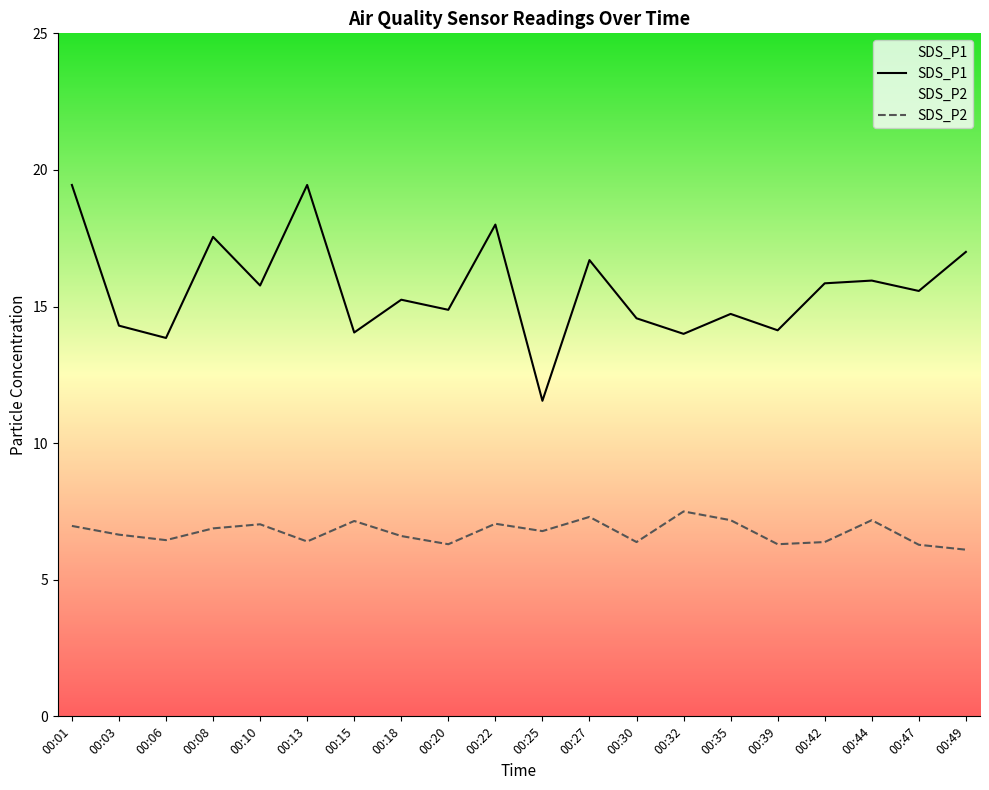

True or false: SDS_P2 has a value of 2.2 at 00:08.

False